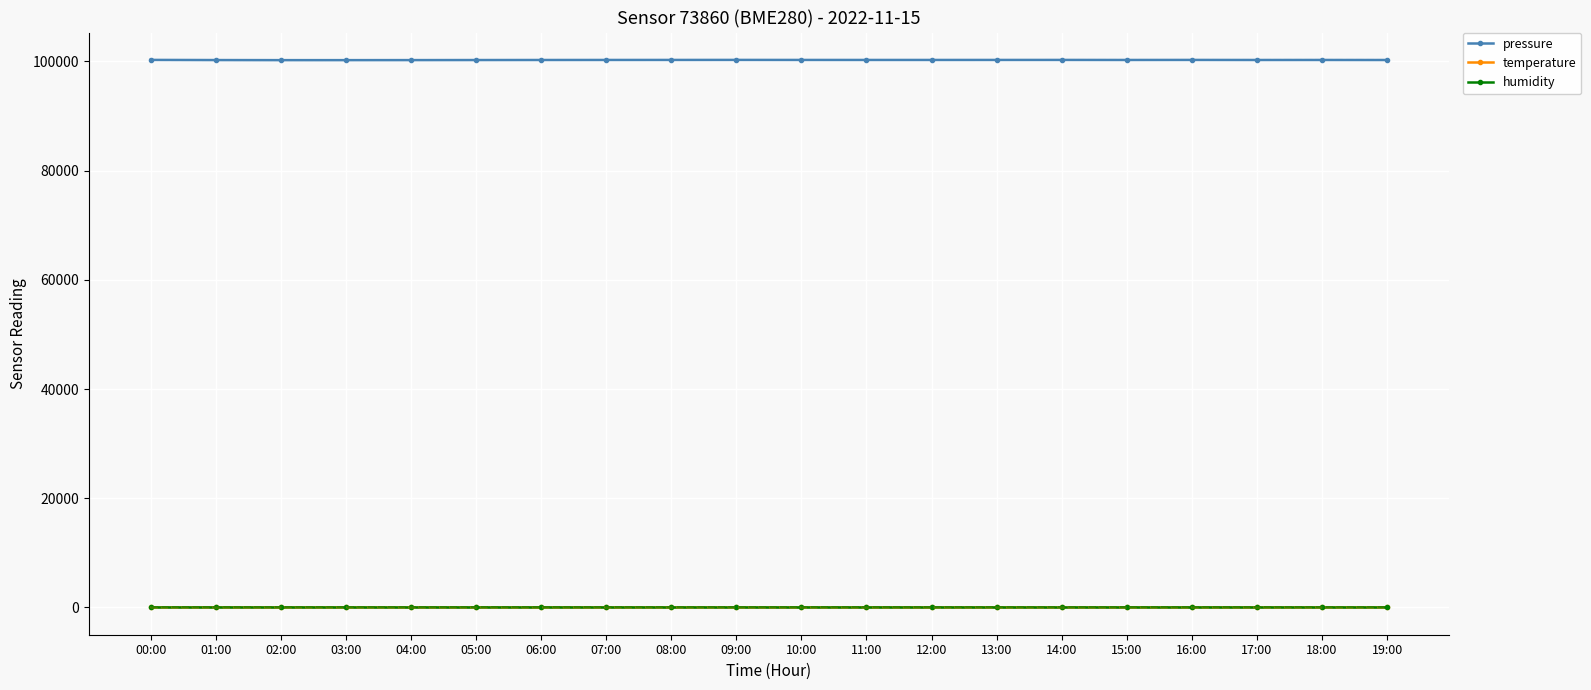

Reading left to right, list all the values displayed in this chart.

pressure: 00:00=100286.6	01:00=100258.7	02:00=100243.4	03:00=100243.8	04:00=100250.3	05:00=100261.2	06:00=100270.5	07:00=100276.6	08:00=100279.8	09:00=100285.3	10:00=100278.9	11:00=100277.3	12:00=100276.7	13:00=100279.4	14:00=100282.3	15:00=100273.7	16:00=100281.4	17:00=100270.7	18:00=100274.1	19:00=100267.2
temperature: 00:00=4.7	01:00=4.0	02:00=3.8	03:00=3.6	04:00=3.4	05:00=3.2	06:00=3.1	07:00=3.2	08:00=3.5	09:00=3.8	10:00=4.1	11:00=4.3	12:00=4.5	13:00=4.6	14:00=4.5	15:00=4.5	16:00=4.3	17:00=4.2	18:00=4.0	19:00=4.0
humidity: 00:00=100.0	01:00=100.0	02:00=100.0	03:00=100.0	04:00=100.0	05:00=100.0	06:00=100.0	07:00=100.0	08:00=100.0	09:00=100.0	10:00=100.0	11:00=100.0	12:00=100.0	13:00=100.0	14:00=100.0	15:00=100.0	16:00=100.0	17:00=100.0	18:00=100.0	19:00=100.0